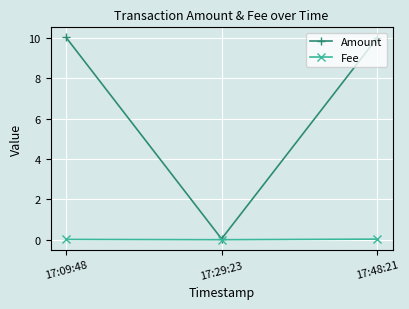

List the series in order of their peak value, highest first.

Amount, Fee